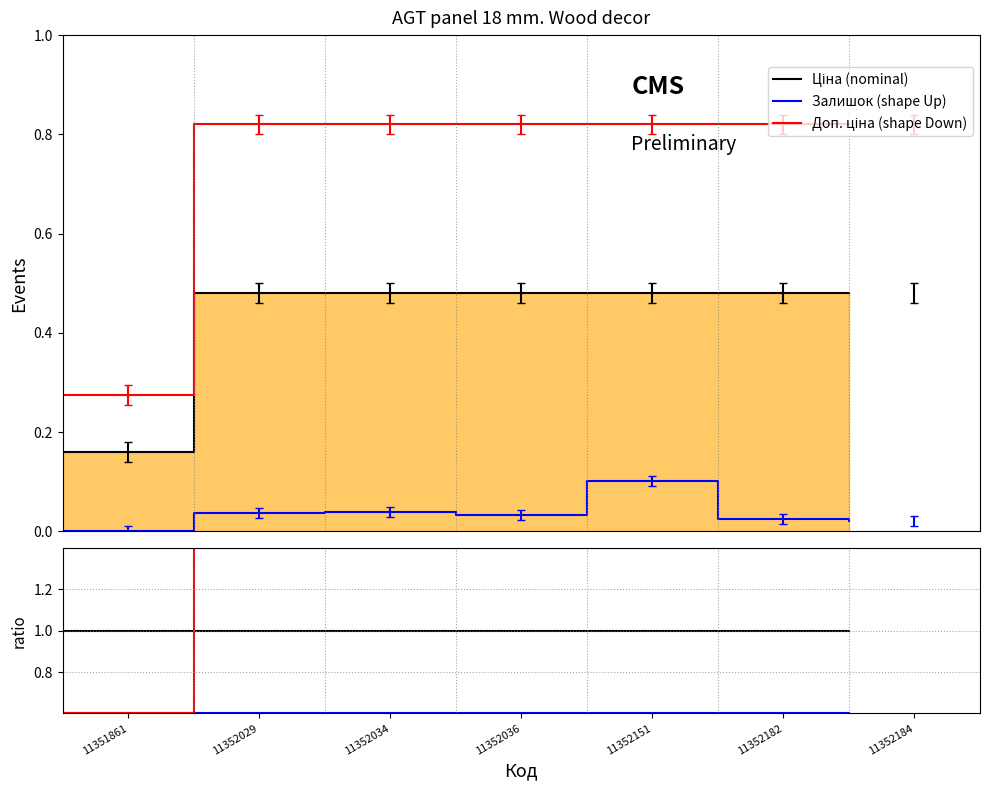

What are all the series names shown in the legend?

Ціна (nominal), Залишок (shape Up), Доп. ціна (shape Down)